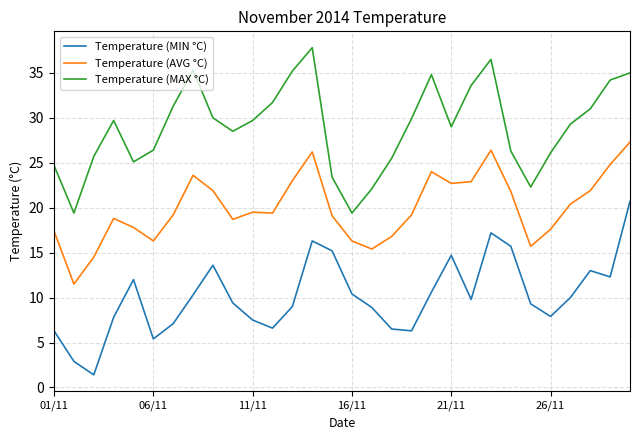

True or false: Temperature (AVG °C) and Temperature (MIN °C) cross at least once.

False